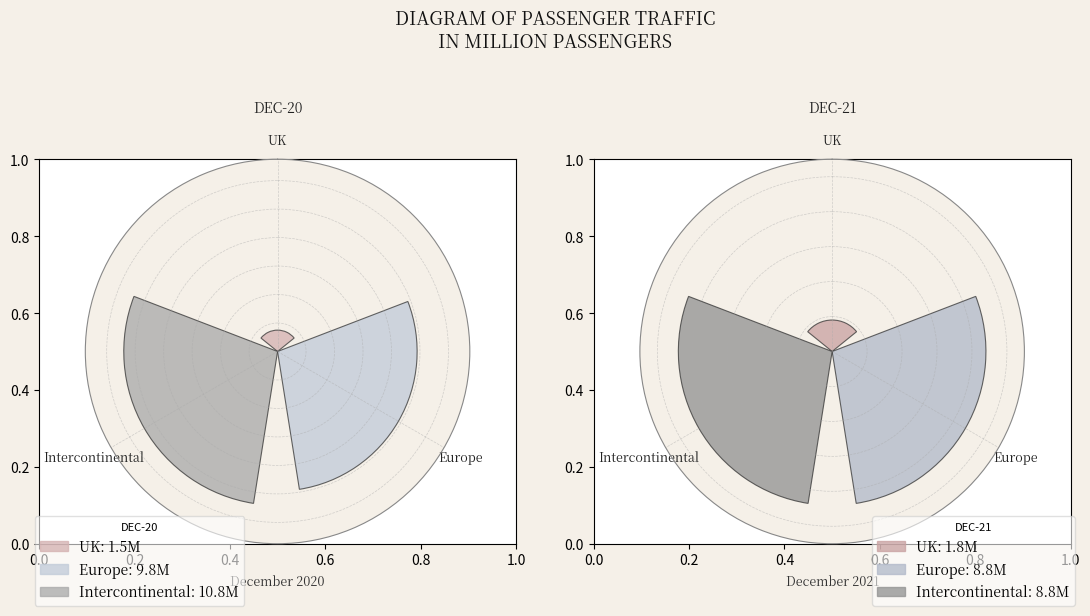

To the nearest percent, what is the difference between the largest and smallest slice percentages?

42%